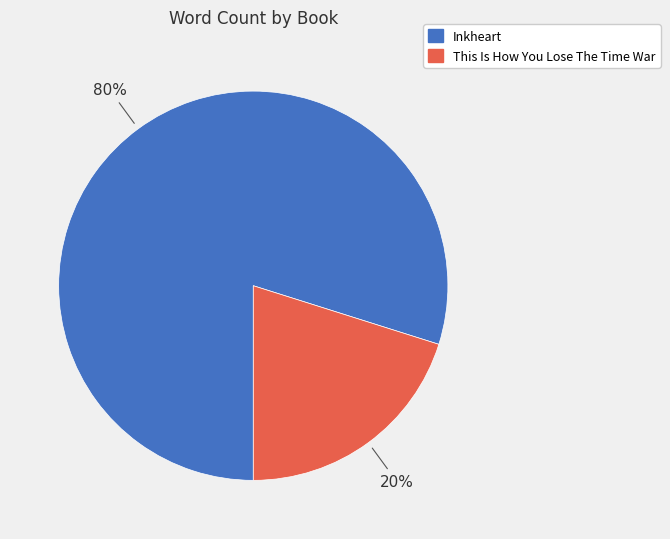

What percentage is the Inkheart slice, to the nearest percent?

80%